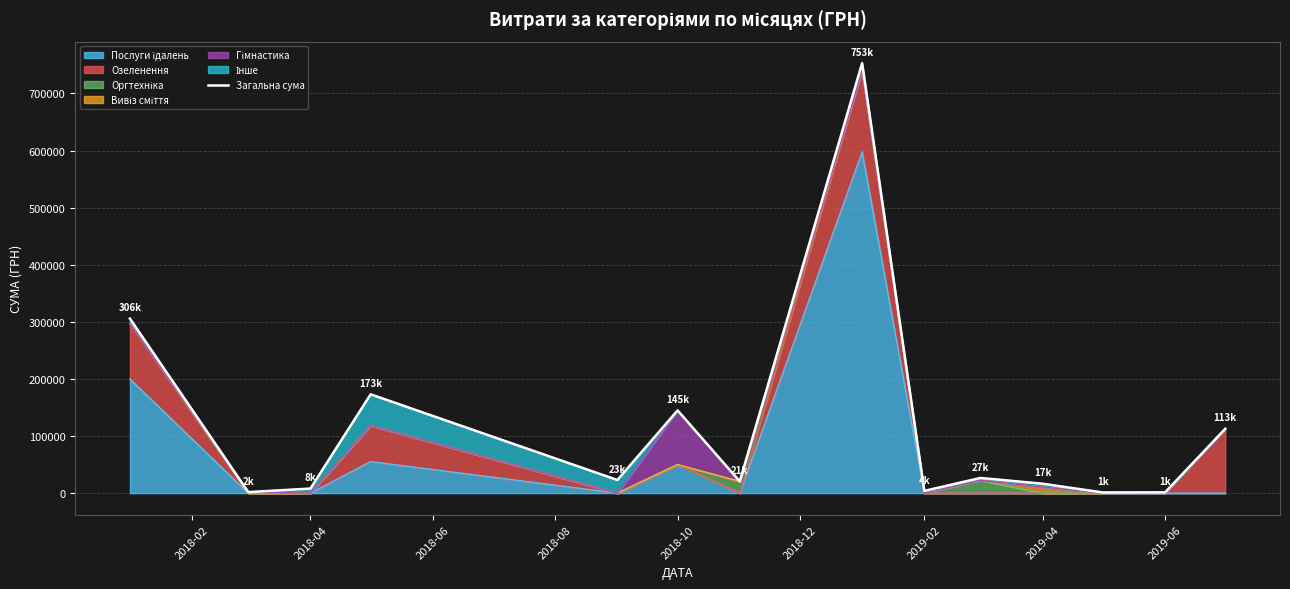

How many data points does each series have?

14